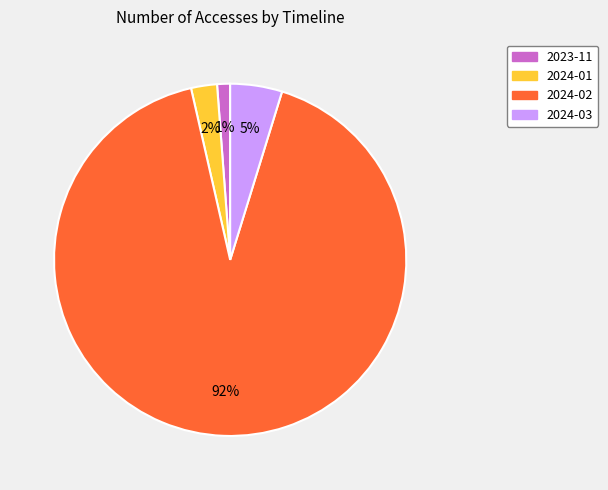

What percentage is the 2024-02 slice, to the nearest percent?

92%